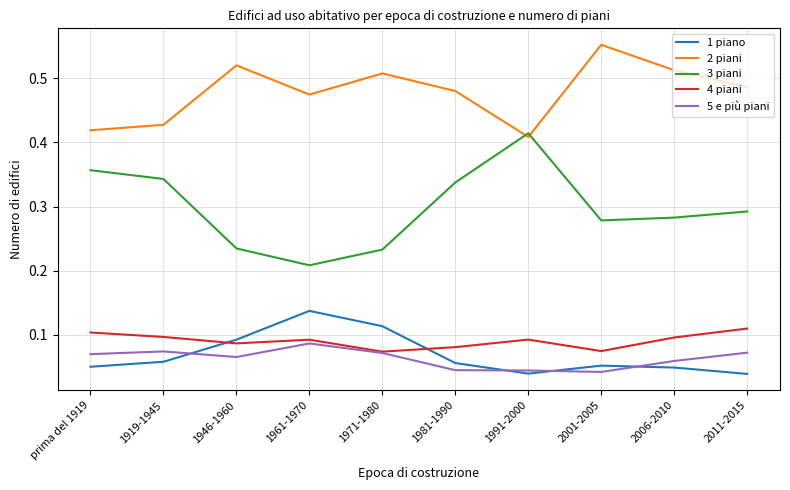

The 4 piani series shows 0.1 at 1981-1990. True or false?

True